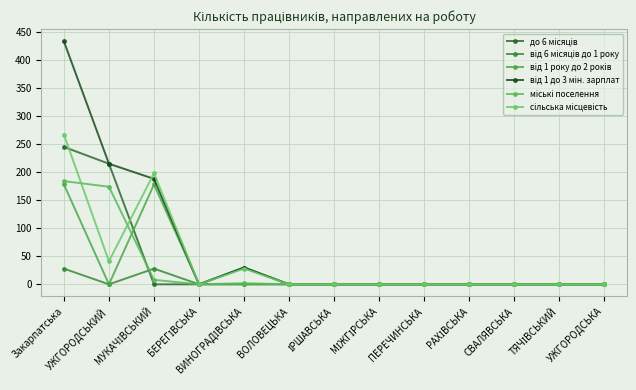

Is this an area chart (filled region under the line)?

No